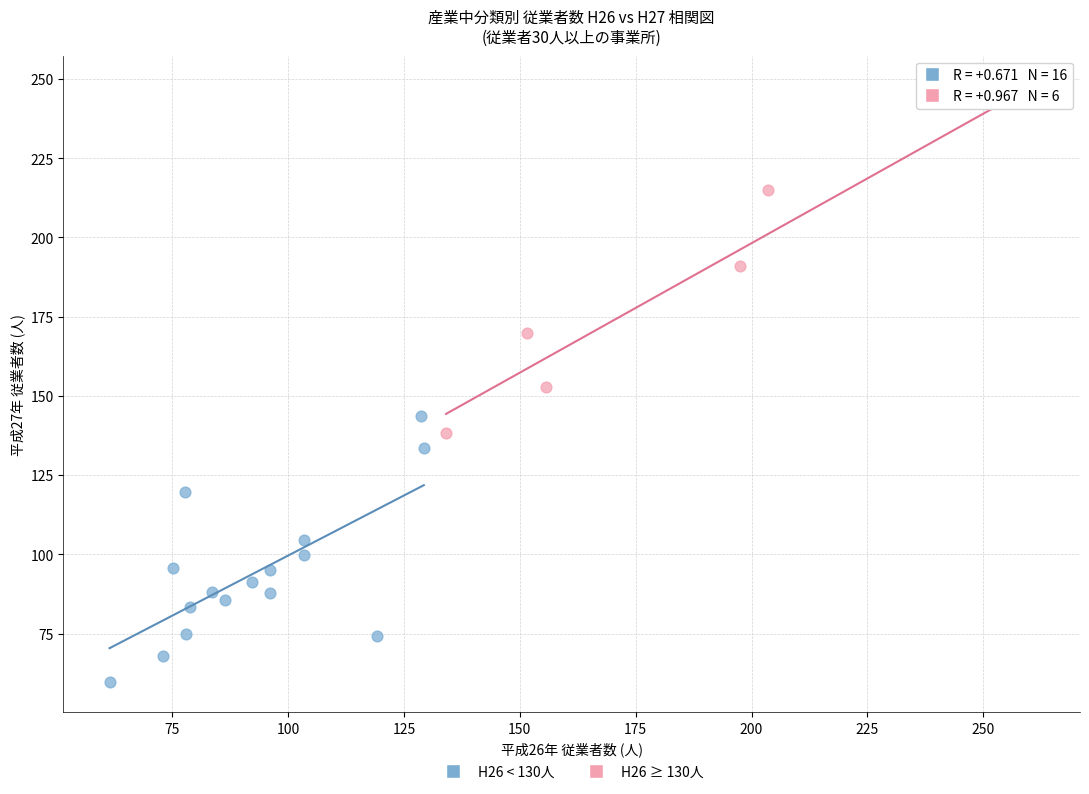

Which series has the largest Y range (max minus min)?

H26 ≥ 130人